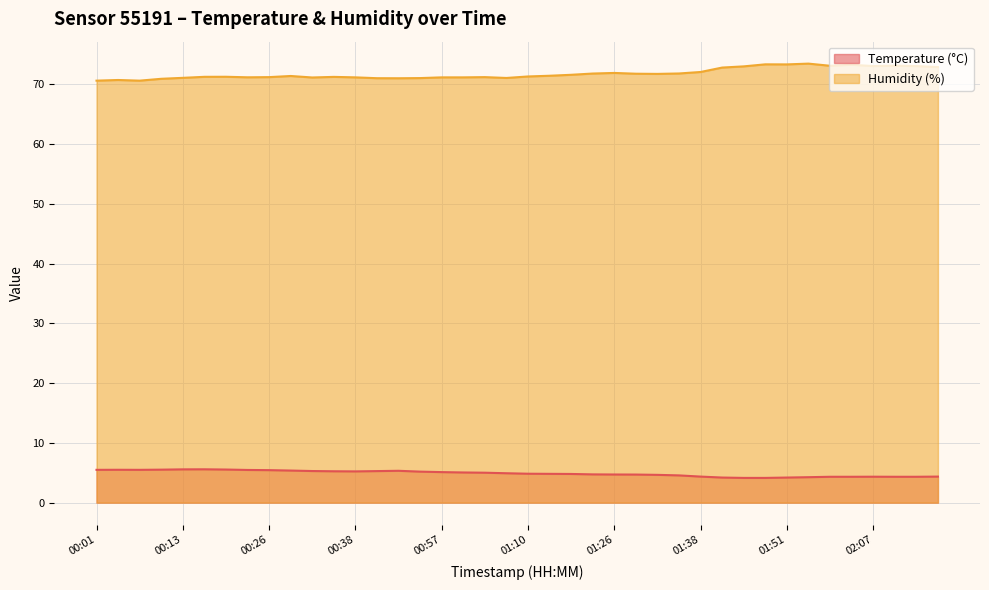

What is the label of the 27th point from the left?

01:32